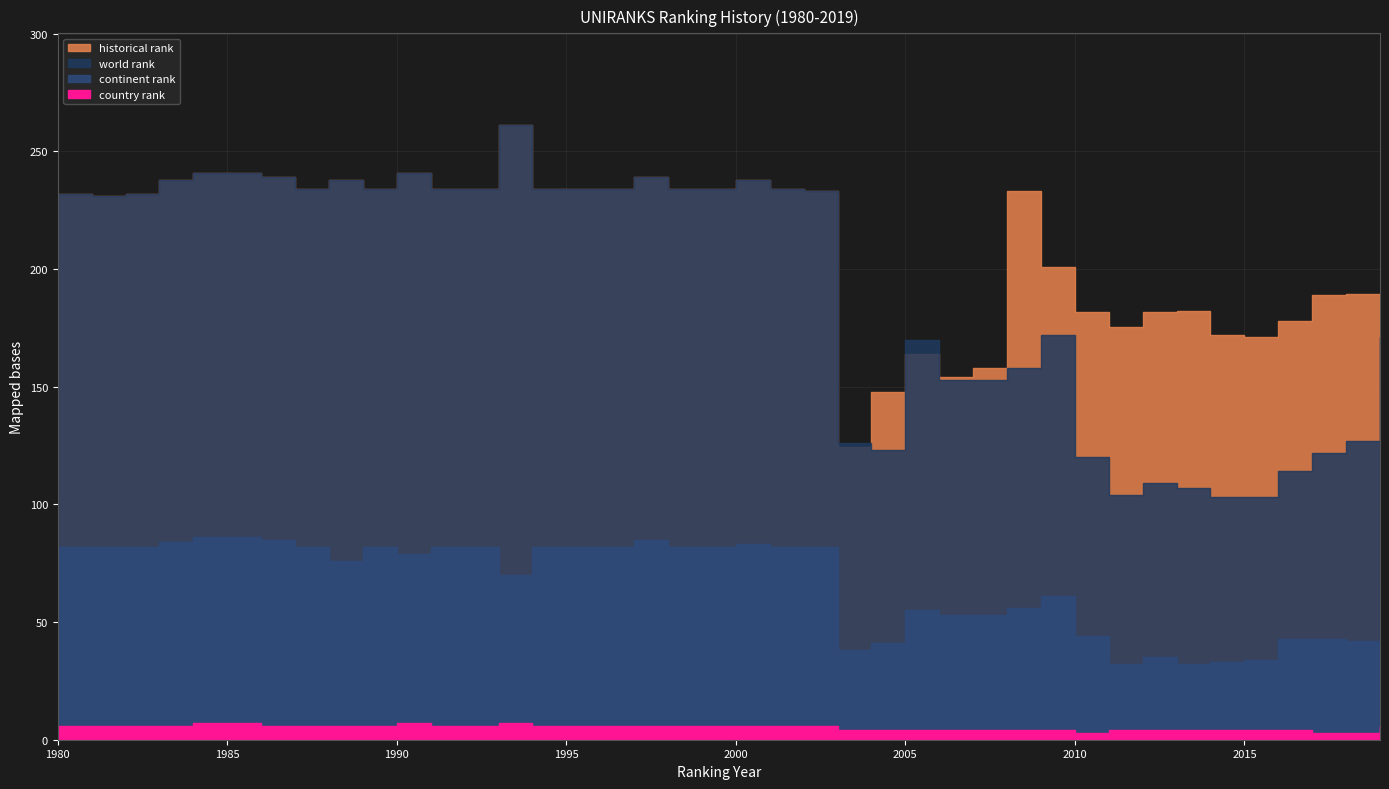

At how many categories does at least one series exceed 63?

40